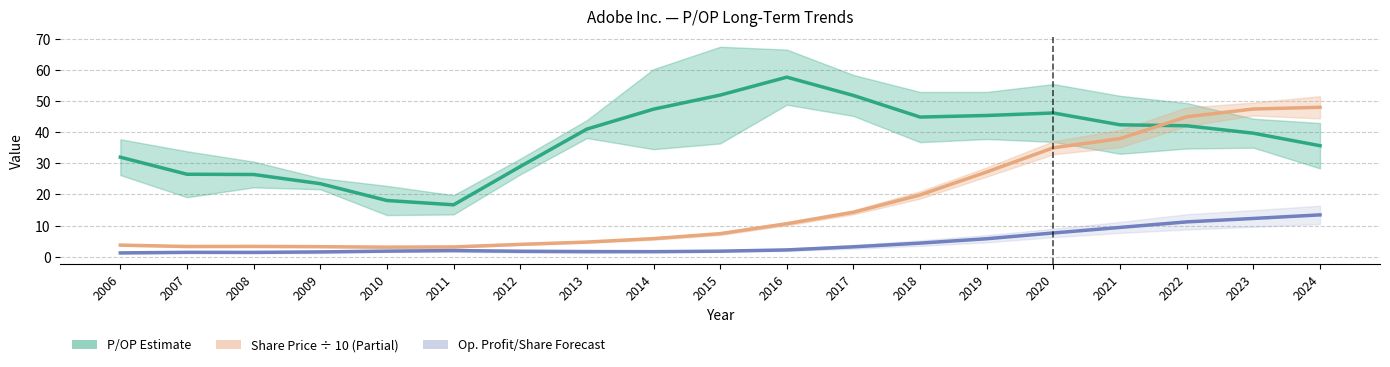

Which category has the lowest value in the Op. Profit/Share (Forecast) series?

2006